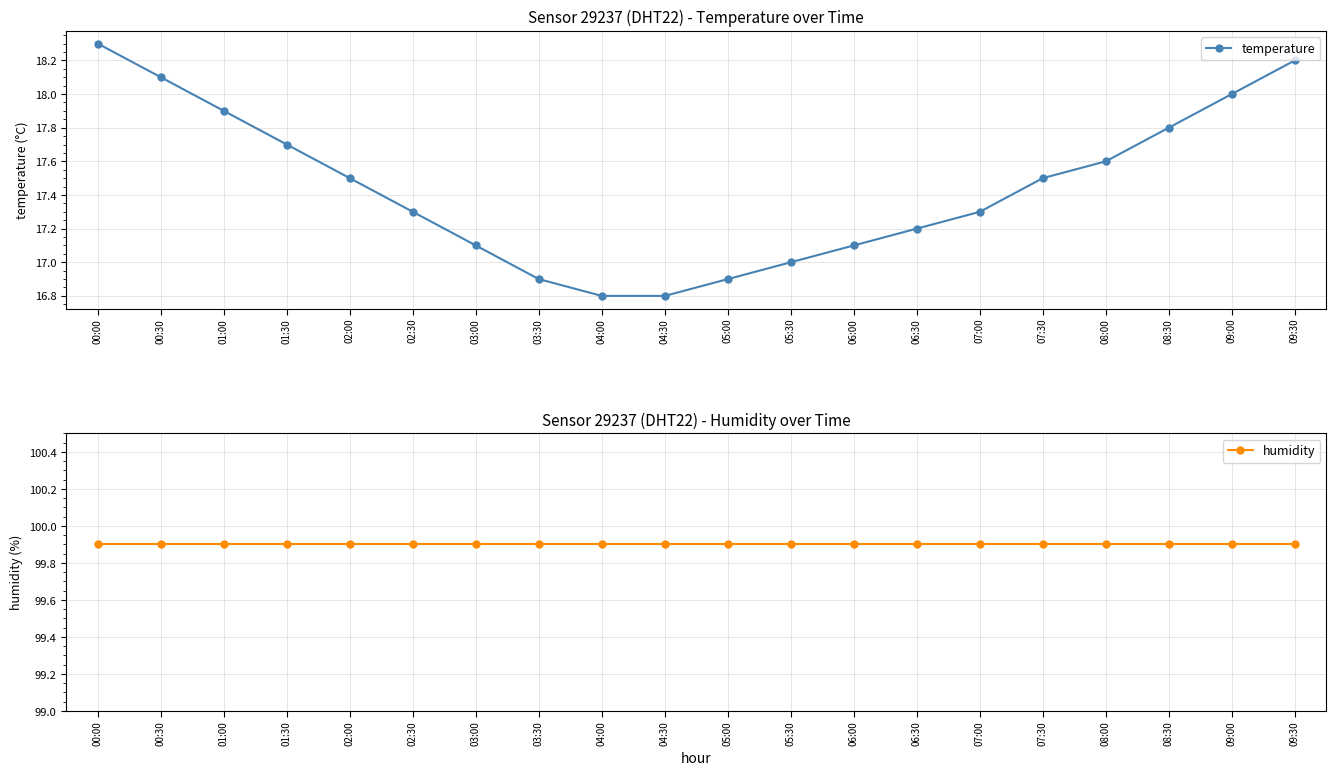

What value does the humidity series have at 07:00?

99.9